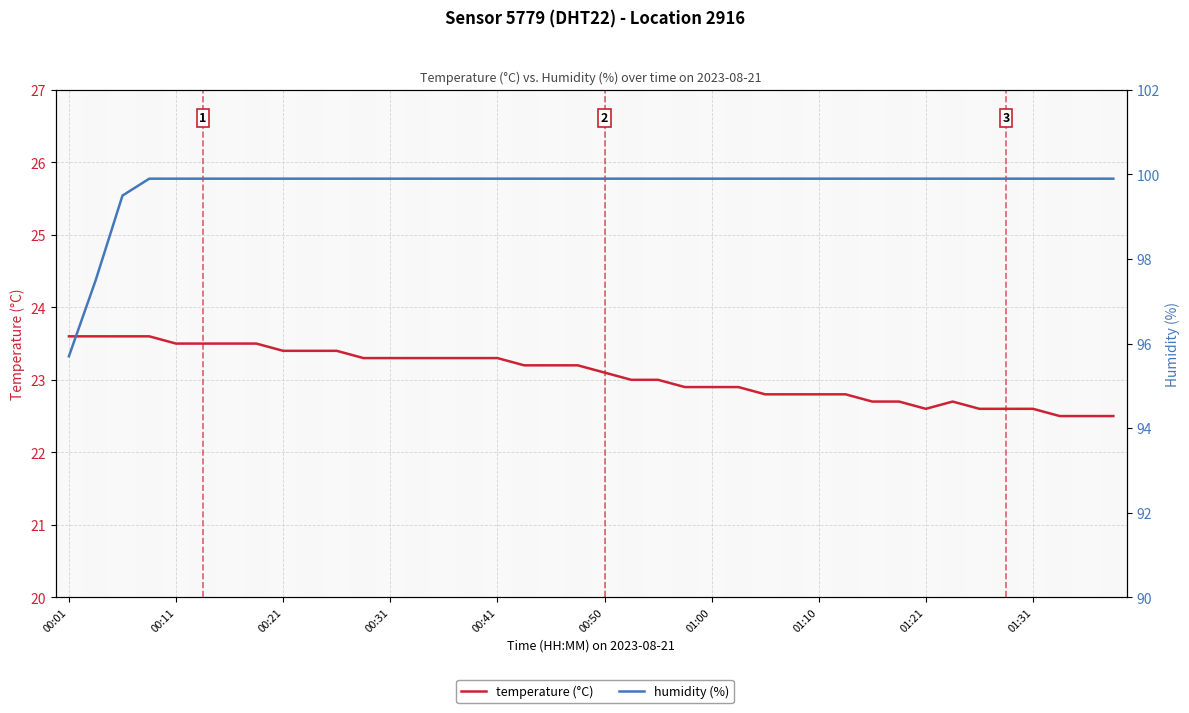

Is the value of humidity (%) at 23 greater than the value of temperature (°C) at 27?

Yes